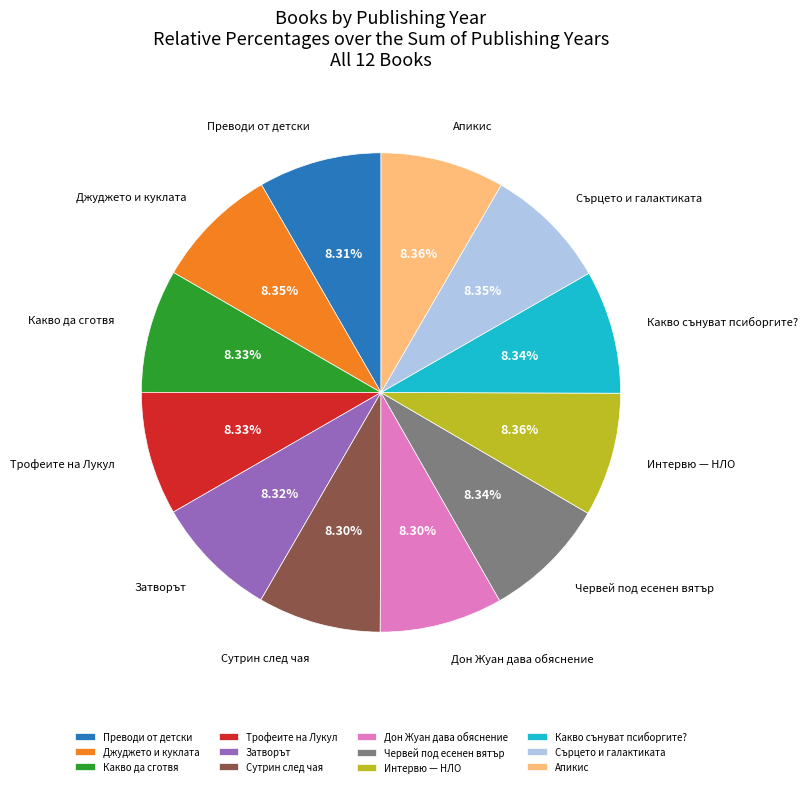

To the nearest percent, what is the combined percentage of Червей под есенен вятър and Трофеите на Лукул?

17%